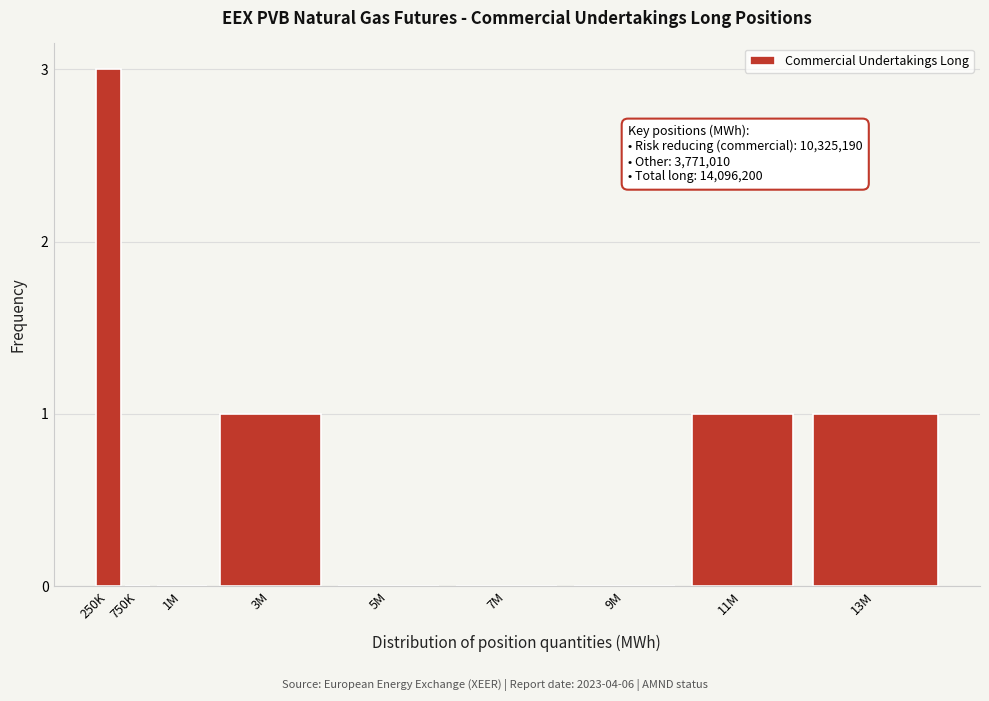

Reading right to left, what are all the values shown in this chart?

13M=1	11M=1	9M=0	7M=0	5M=0	3M=1	1M=0	750K=0	250K=3